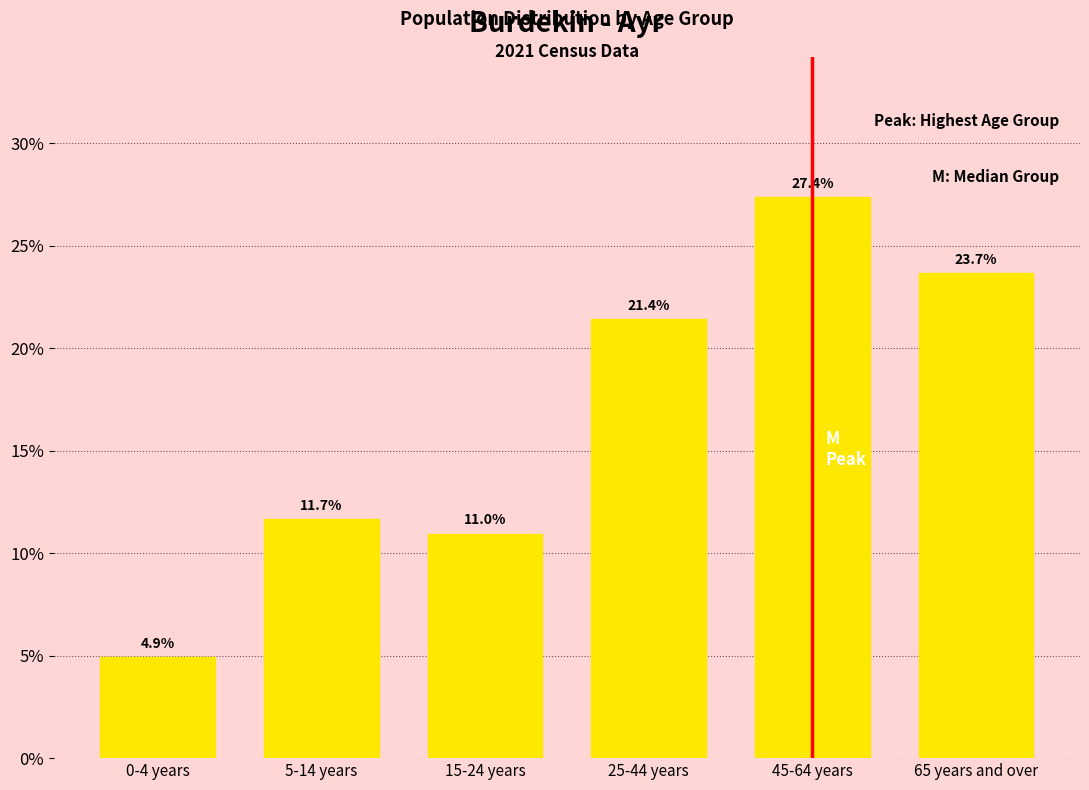

Reading left to right, what are all the values shown in this chart?

4.9	11.7	11.0	21.4	27.4	23.7